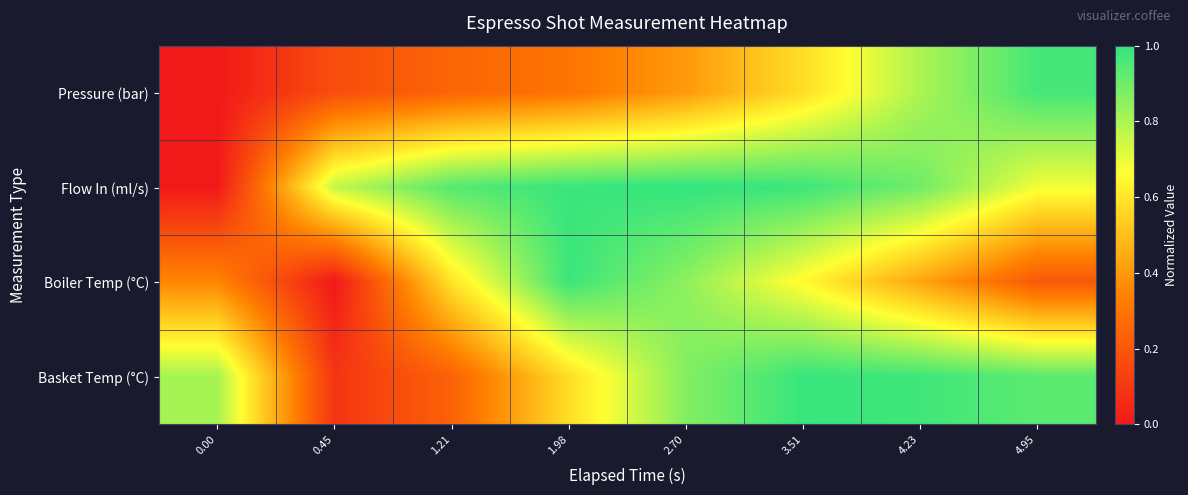

Rank the series at 2.70 from lowest to highest value.

Pressure (bar), Boiler Temp (°C), Basket Temp (°C), Flow In (ml/s)